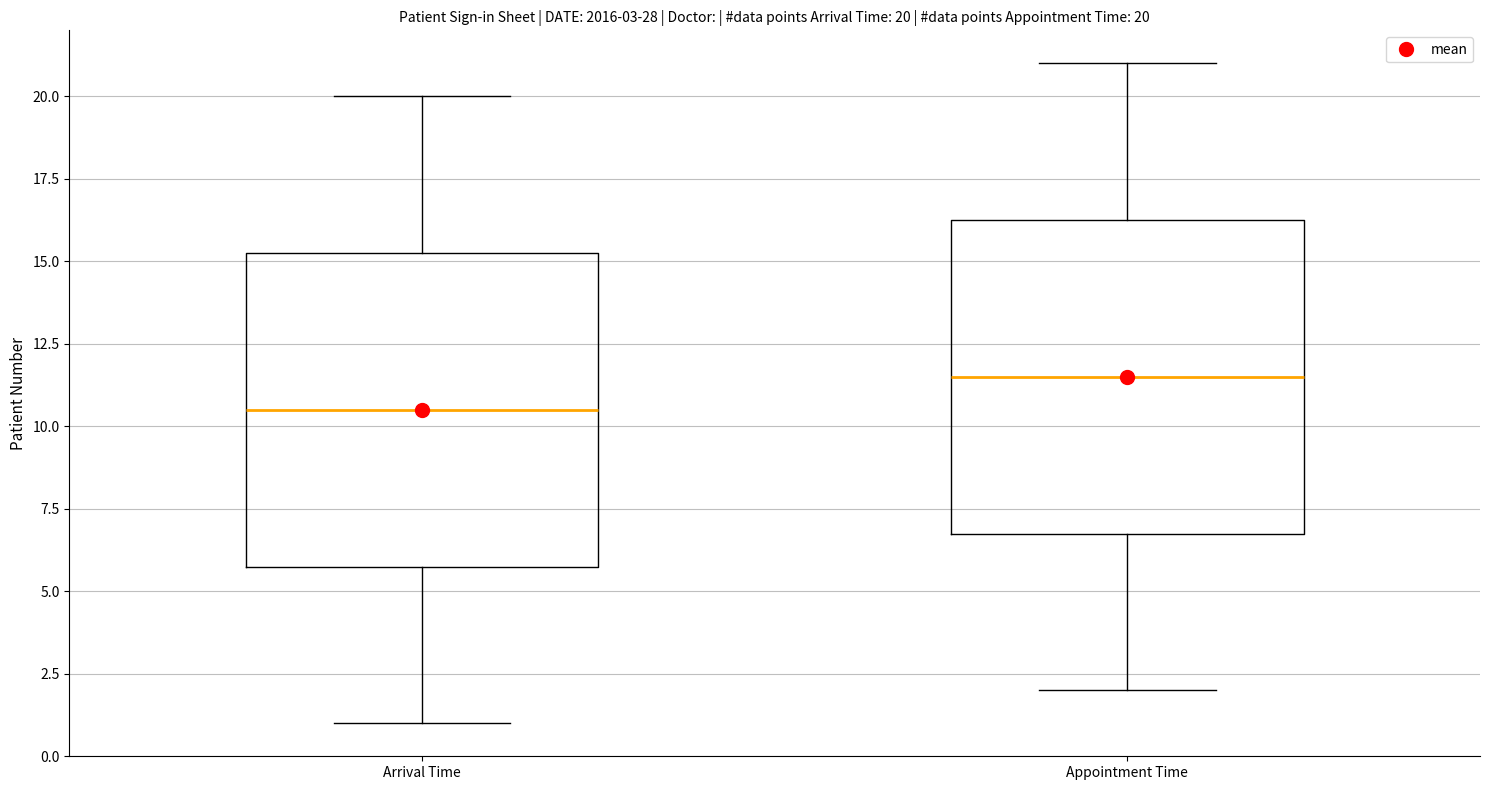

Which box's median line is the lowest?

Arrival Time